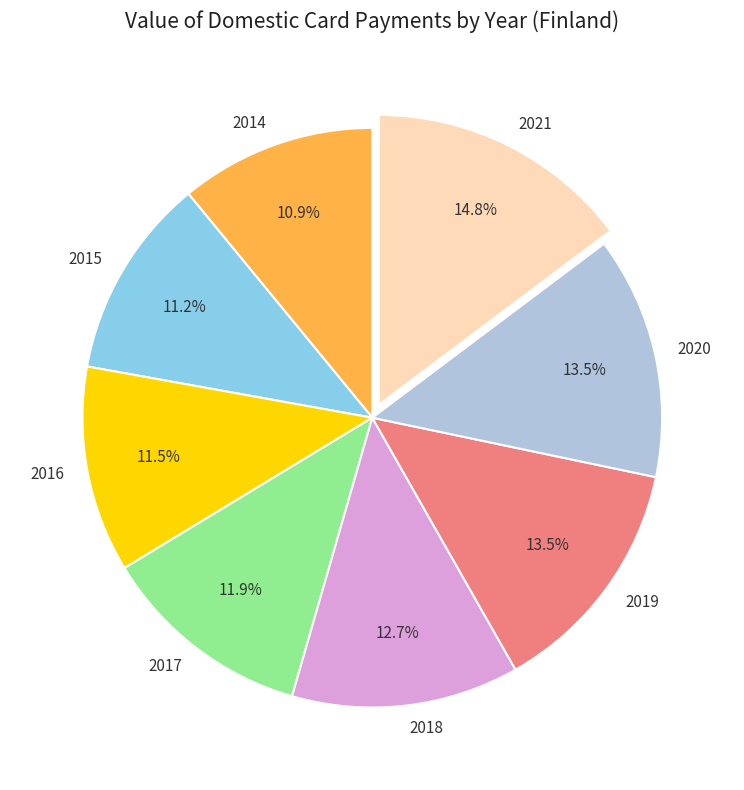

How many segments does this pie chart have?

8